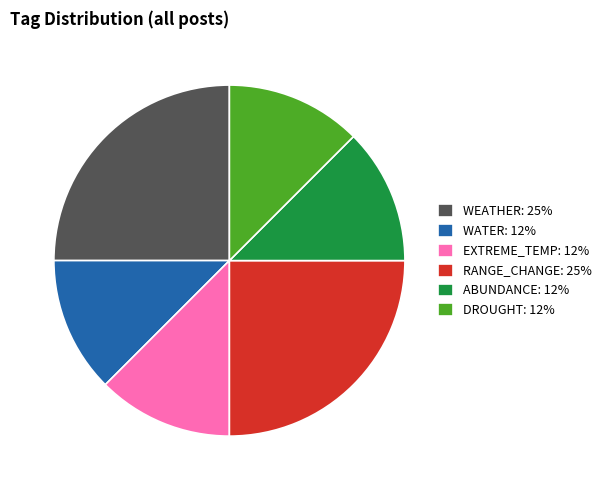

Combined, do ABUNDANCE and WATER account for over 50%?

No